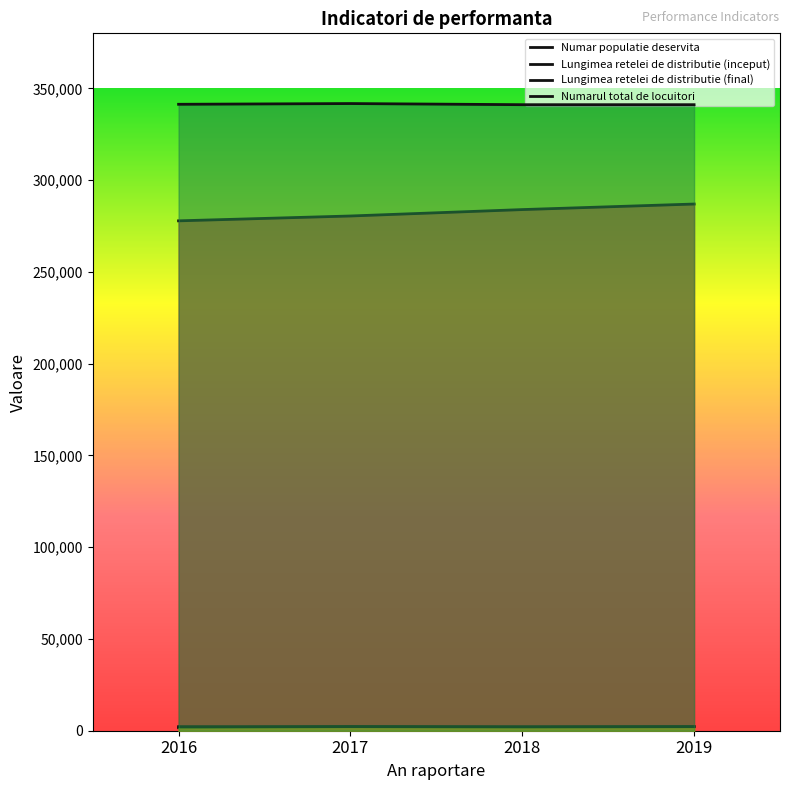

Reading left to right, transcribe all the data shown in this chart.

Numar populatie deservita: 277833.0	280472.0	283964.0	286991.0
Lungimea retelei de distributie (inceput): 1618.9	2224.0	1946.8	2169.0
Lungimea retelei de distributie (final): 2223.5	2224.0	2169.2	2227.0
Numarul total de locuitori: 341337.0	341737.0	341120.0	341120.0